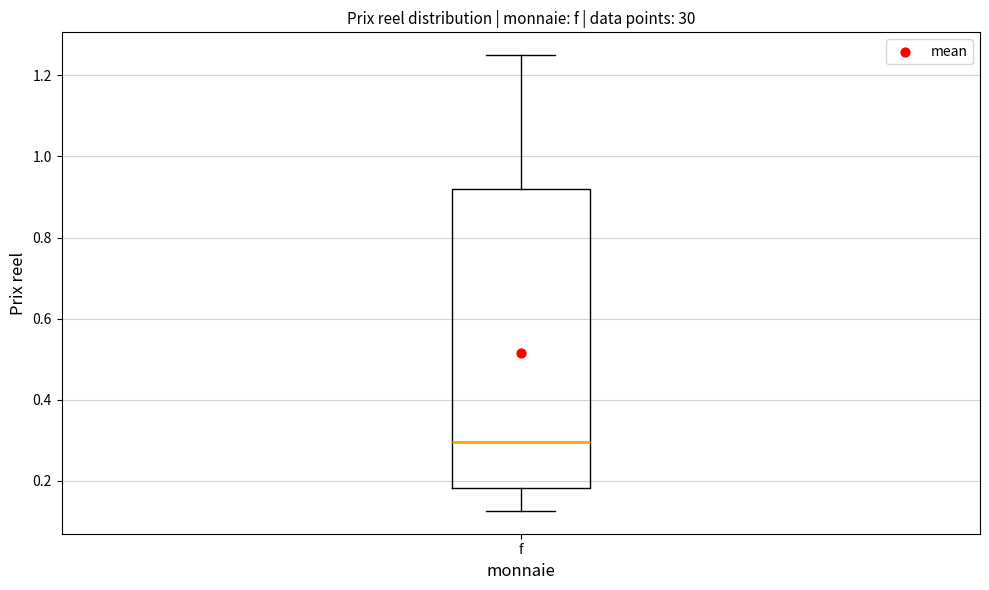

Transcribe this box plot: give where the median line is, the range the box spans, and where the two whiskers end, as read against the y-axis. The values are not printed on the chart, so give them approximately, as read against the axis.

median 0.30, box 0.18 to 0.92, whiskers 0.12 to 1.26